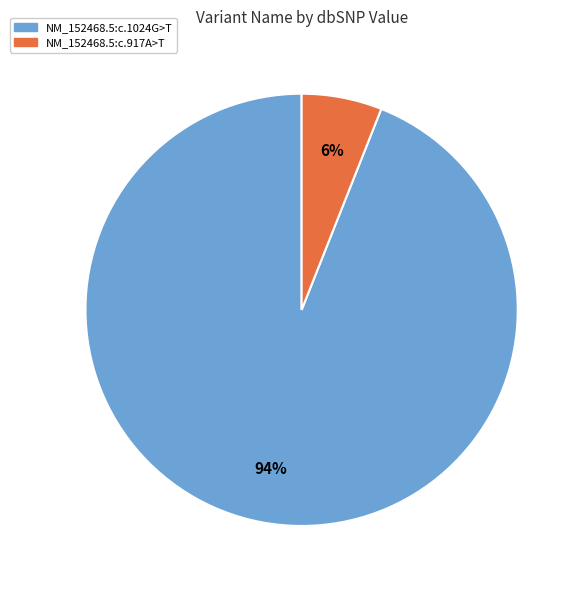

Rank the categories by value from lowest to highest.

NM_152468.5:c.917A>T, NM_152468.5:c.1024G>T